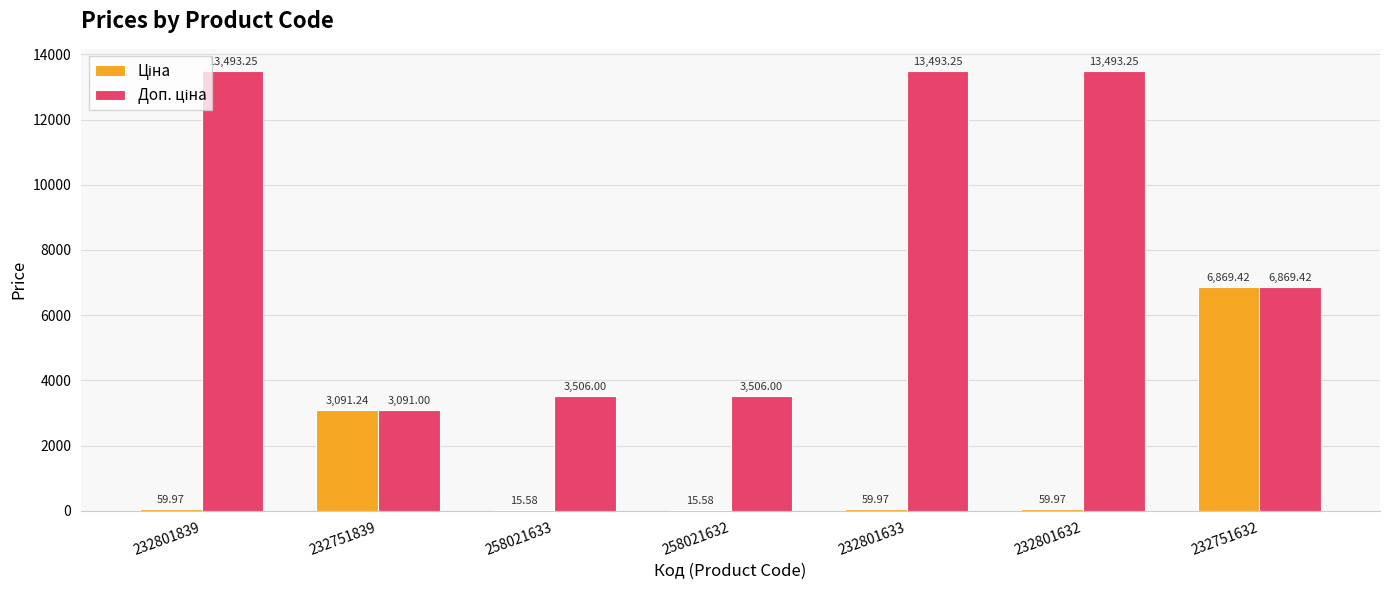

What is the total value across all series at 258021632?

3521.6